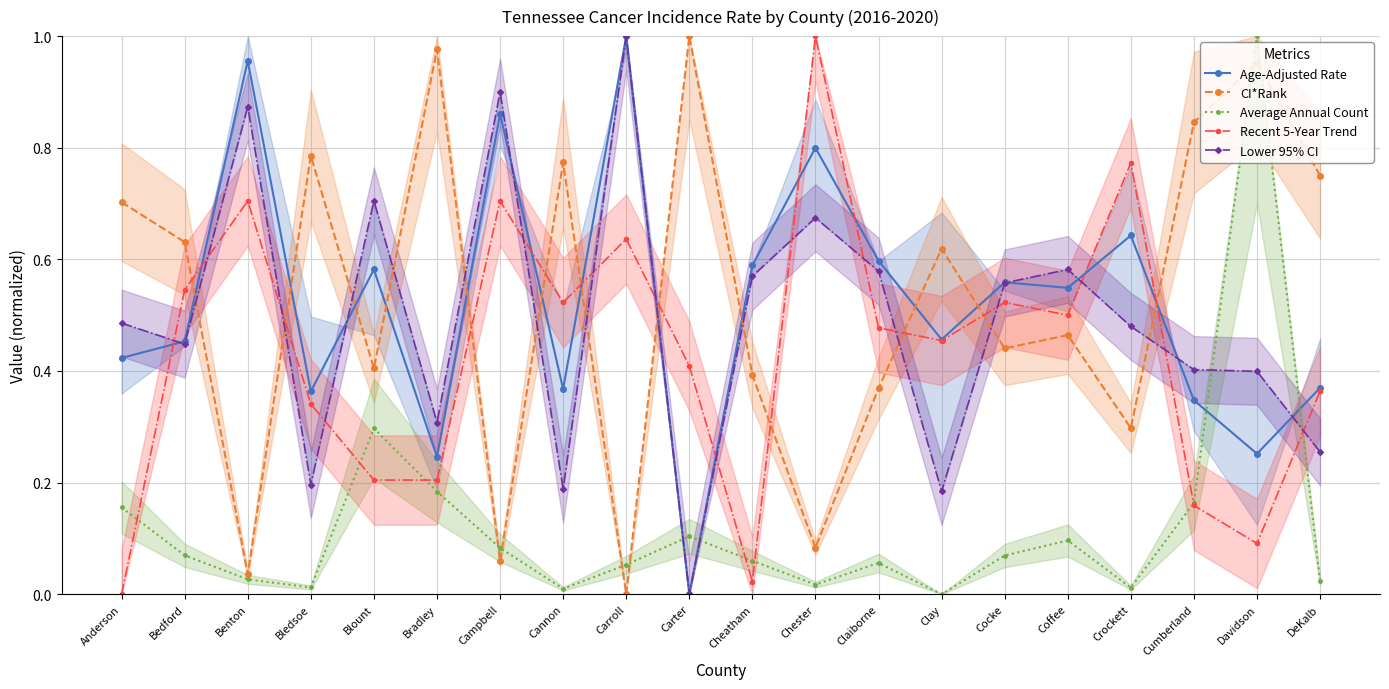

At which category is the sum across all series the highest?

Davidson